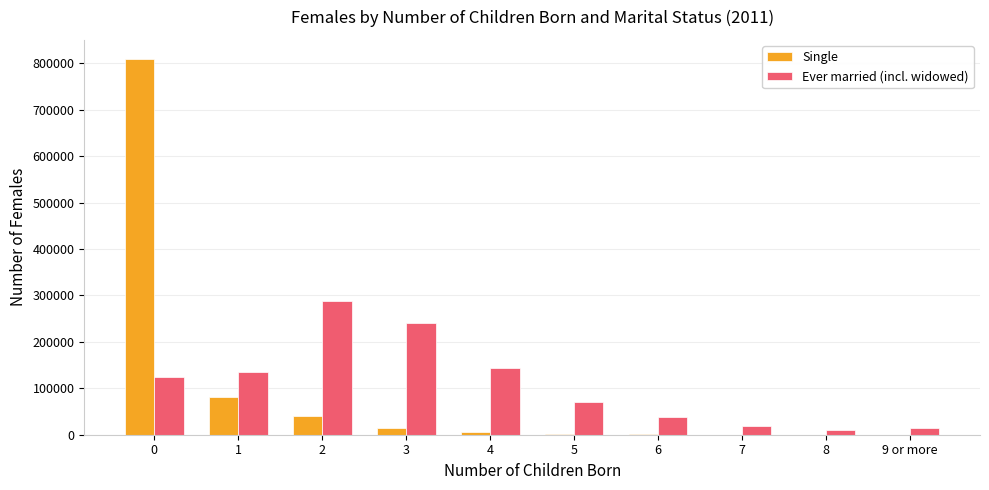

Are the bars grouped side by side (vs. stacked)?

Yes